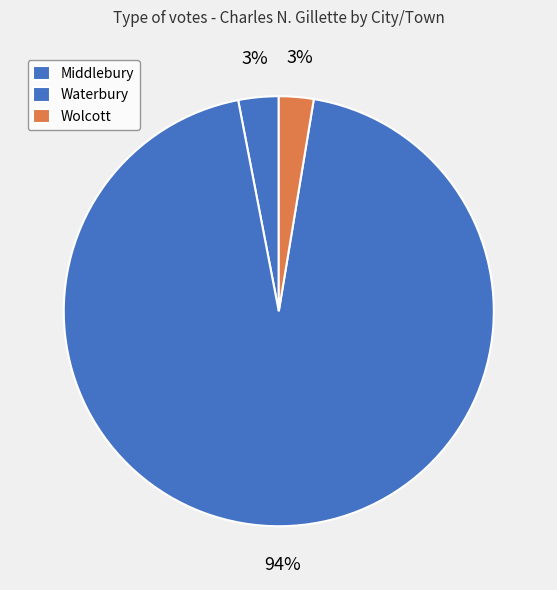

Count the number of slices in the pie.

3